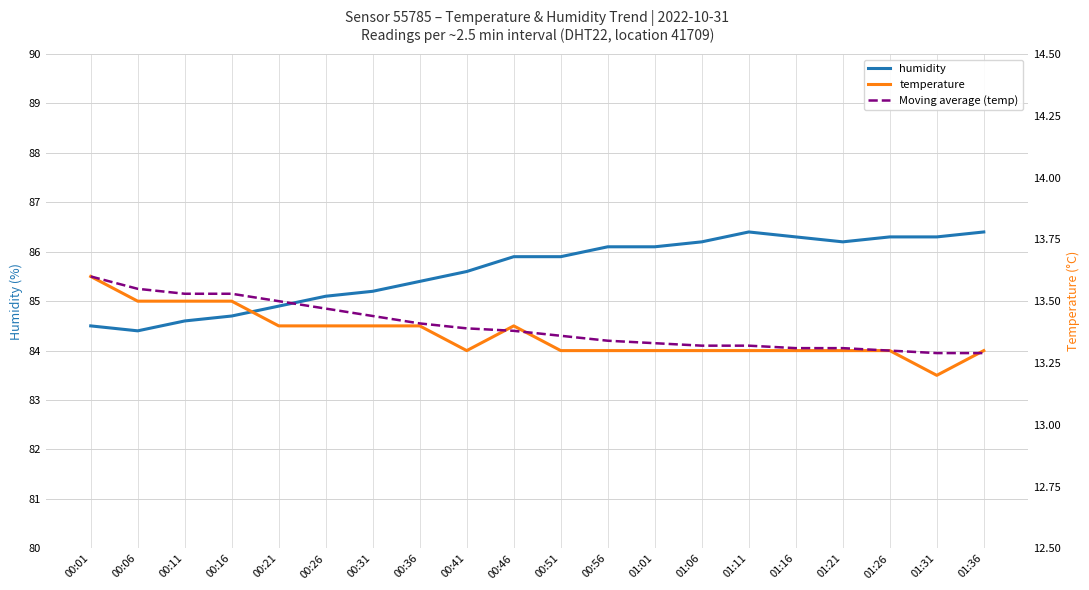

What is the label of the 14th point from the right?

00:31